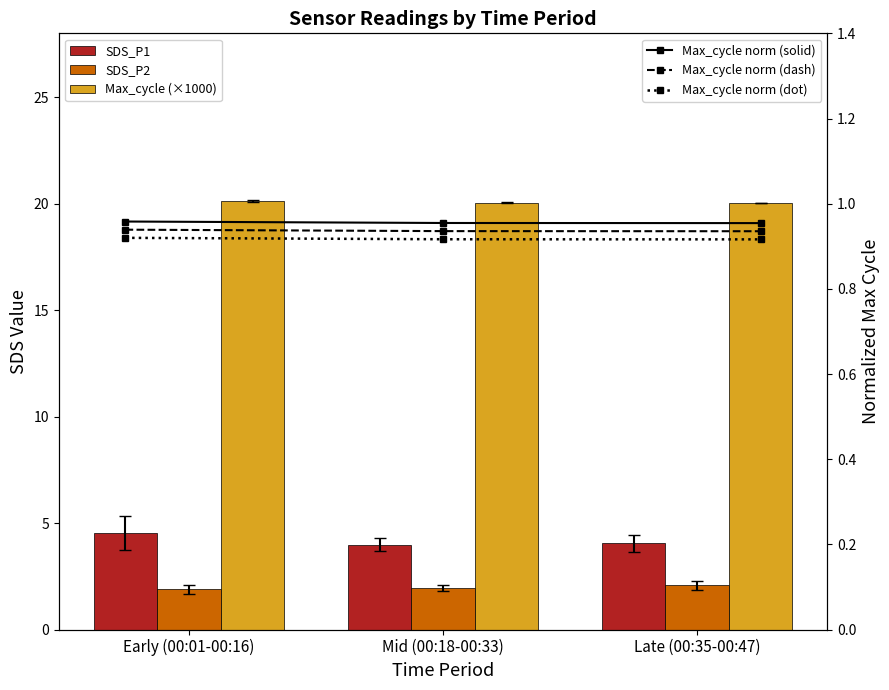

Which series has the largest total across all categories?

Max_cycle (×1000)